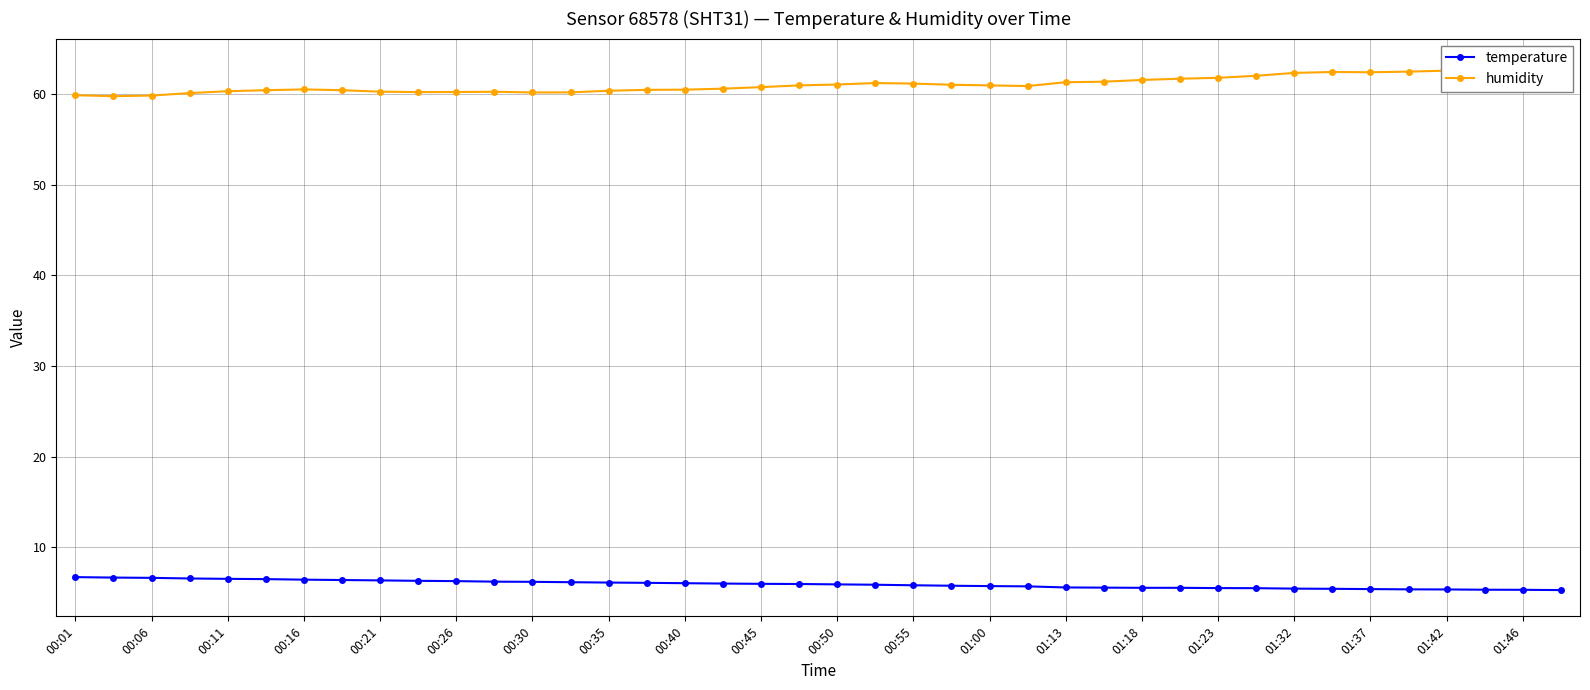

Rank the series by their average value, from highest to lowest.

humidity, temperature